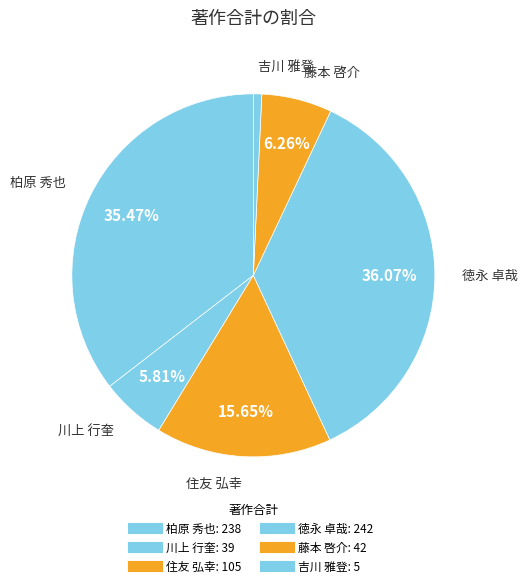

How much of the chart is everything except 藤本 啓介?

93.7%